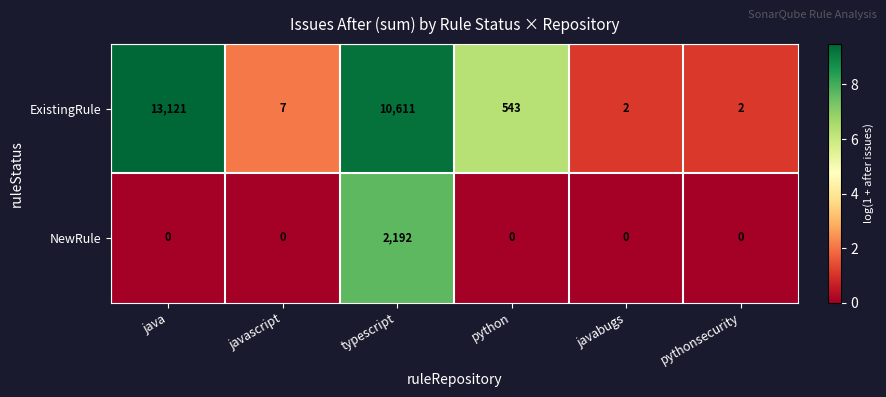

What is the maximum value shown in the chart?

13121